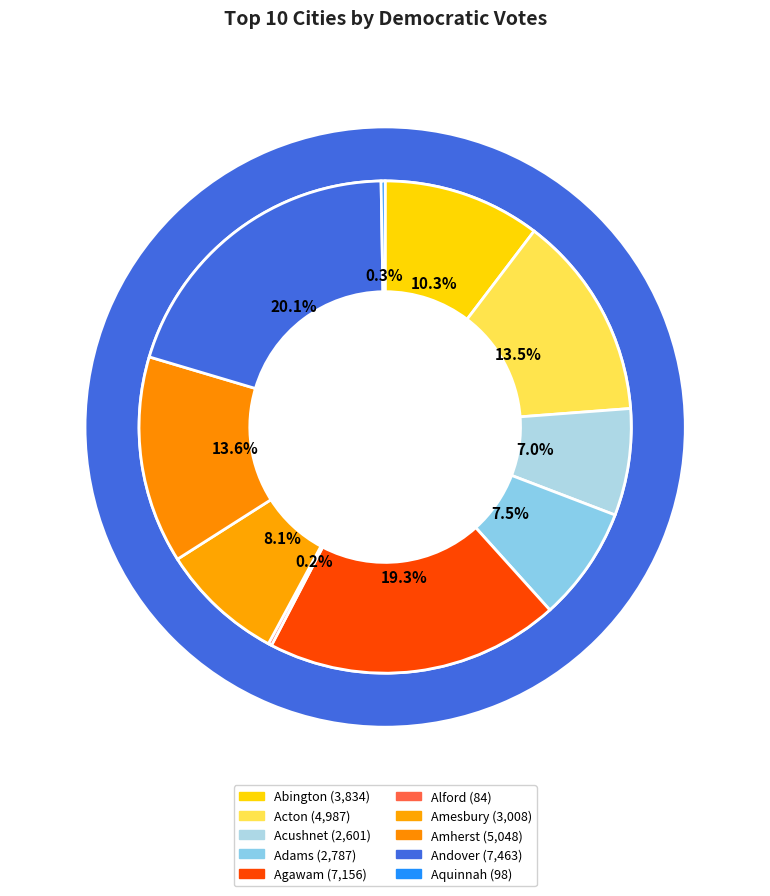

What percentage is the Adams slice, to the nearest percent?

8%